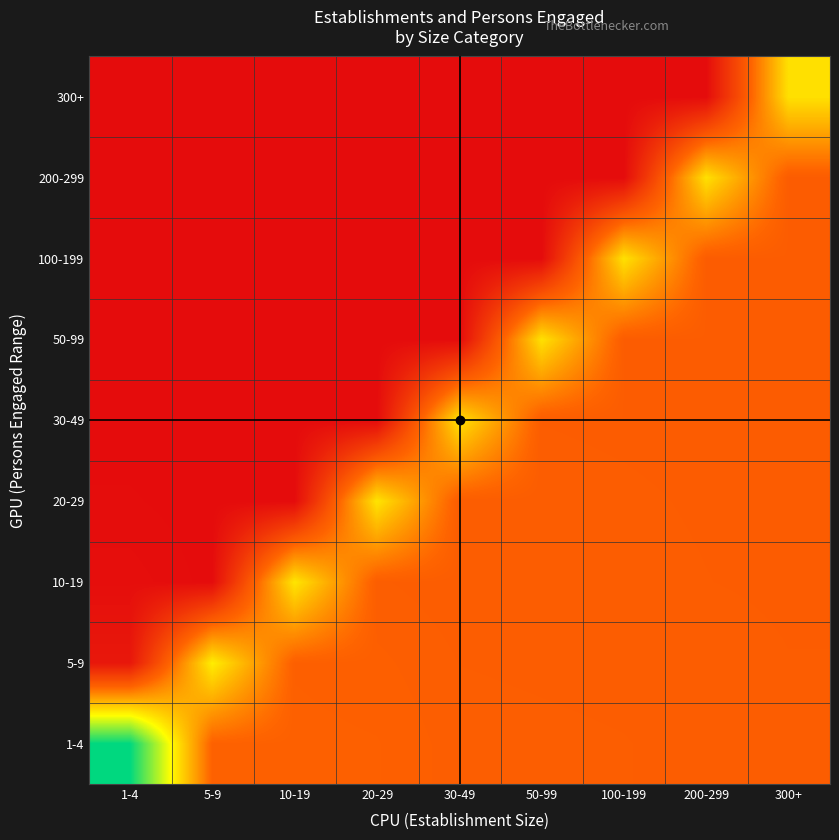

Which series has the largest total across all categories?

1-4